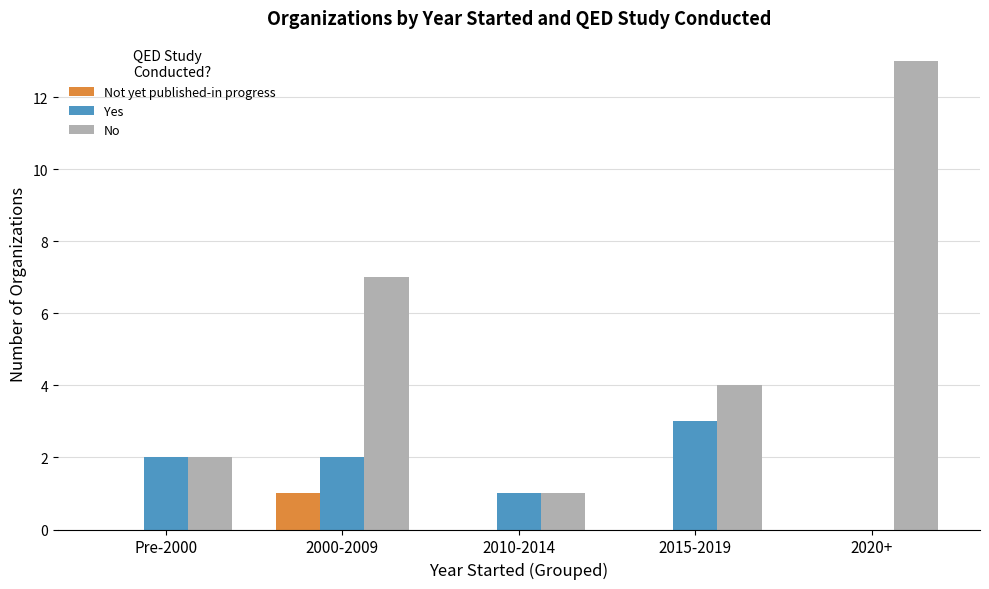

What is the highest value of the Yes series?

3